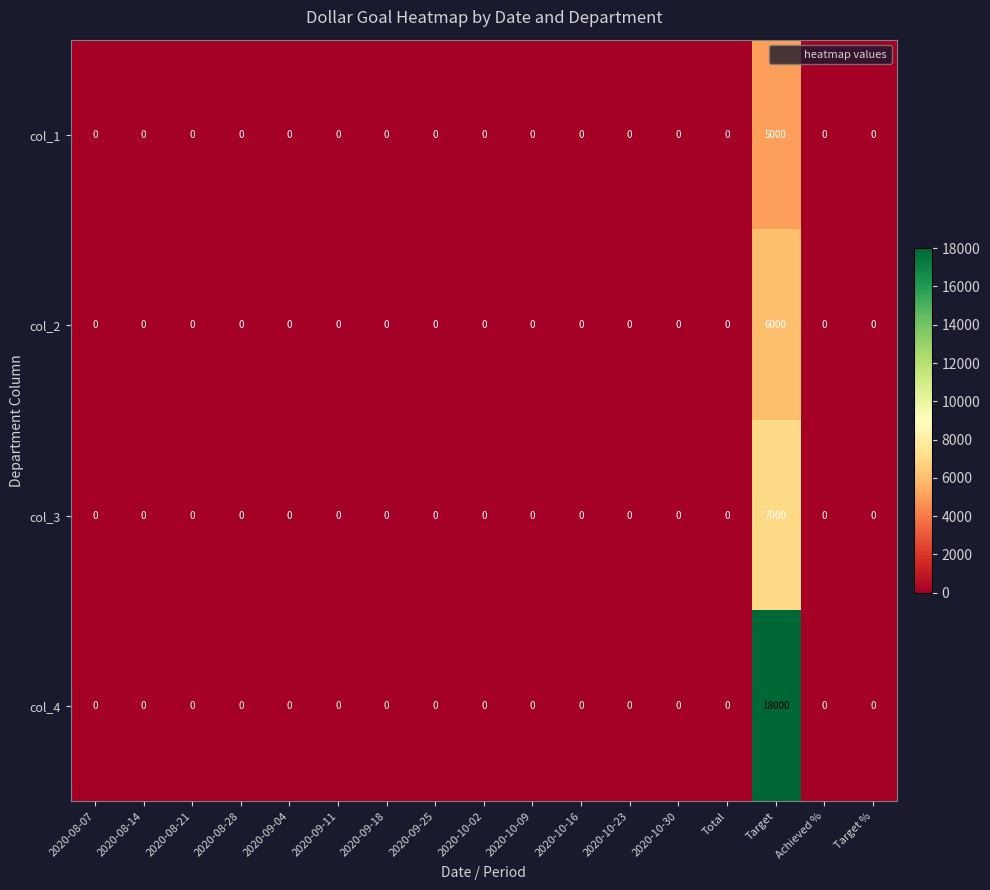

What is the total value across all series at Target?

36000